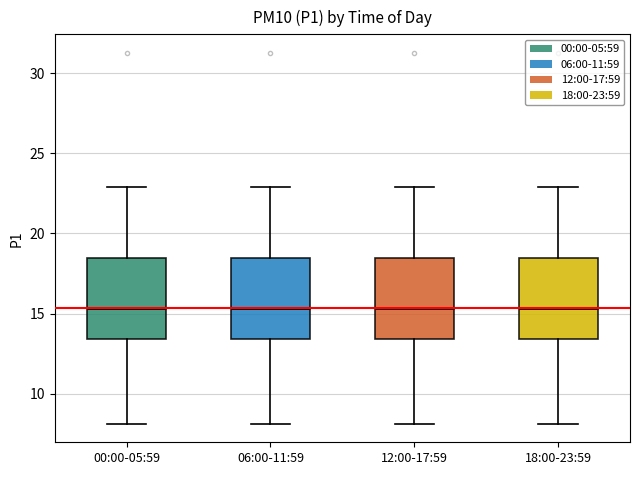

Where does the upper whisker of the box for 12:00-17:59 end on the y-axis? The values are not printed on the chart, so give them approximately, as read against the axis.

23.0